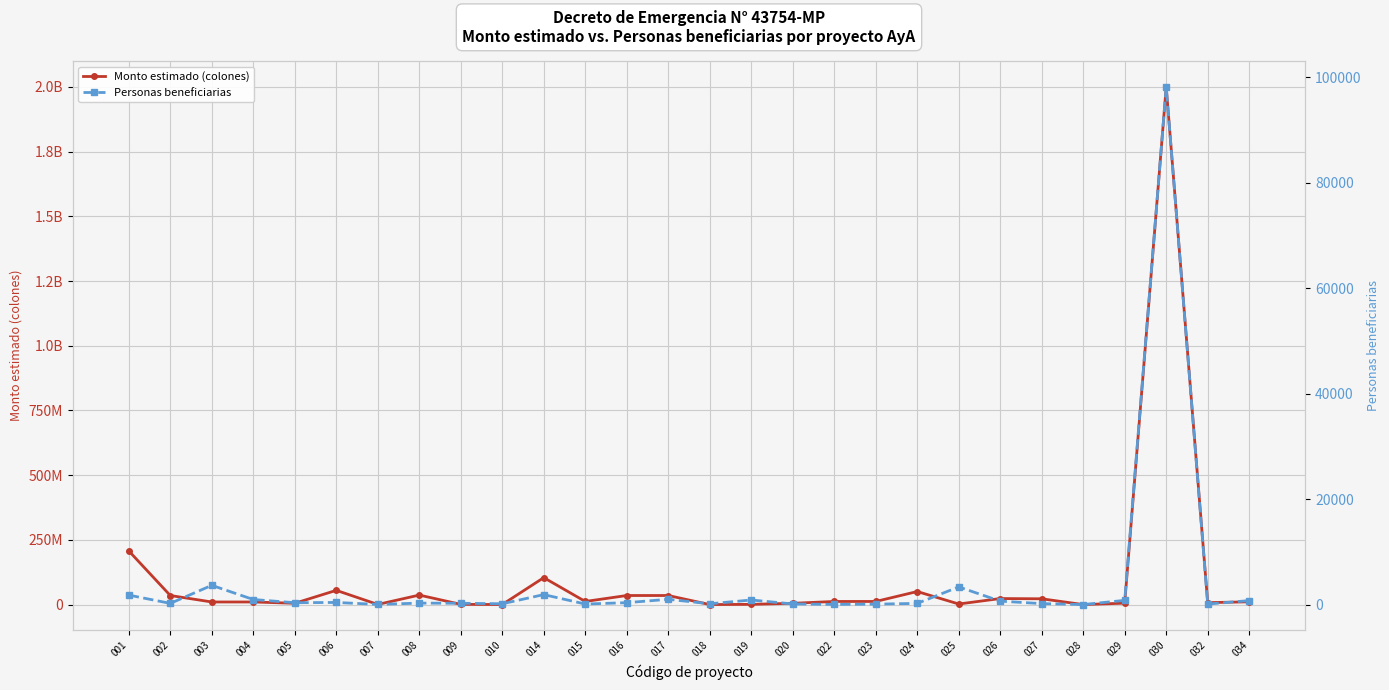

At which label does Monto estimado (colones) first exceed 12000000?

001